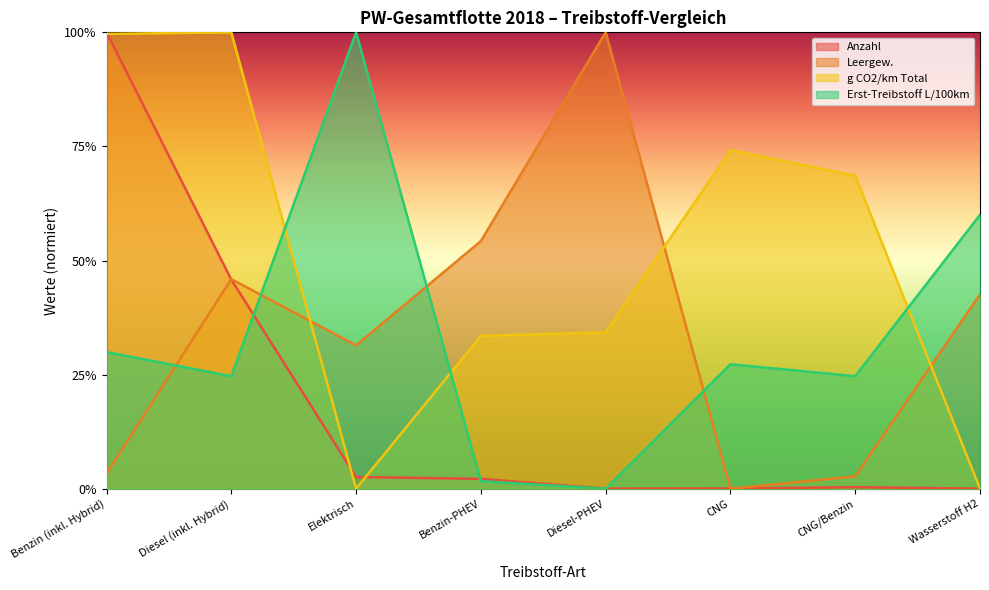

Rank the series at Elektrisch from highest to lowest value.

Erst-Treibstoff L/100km, Leergew., Anzahl, g CO2/km Total